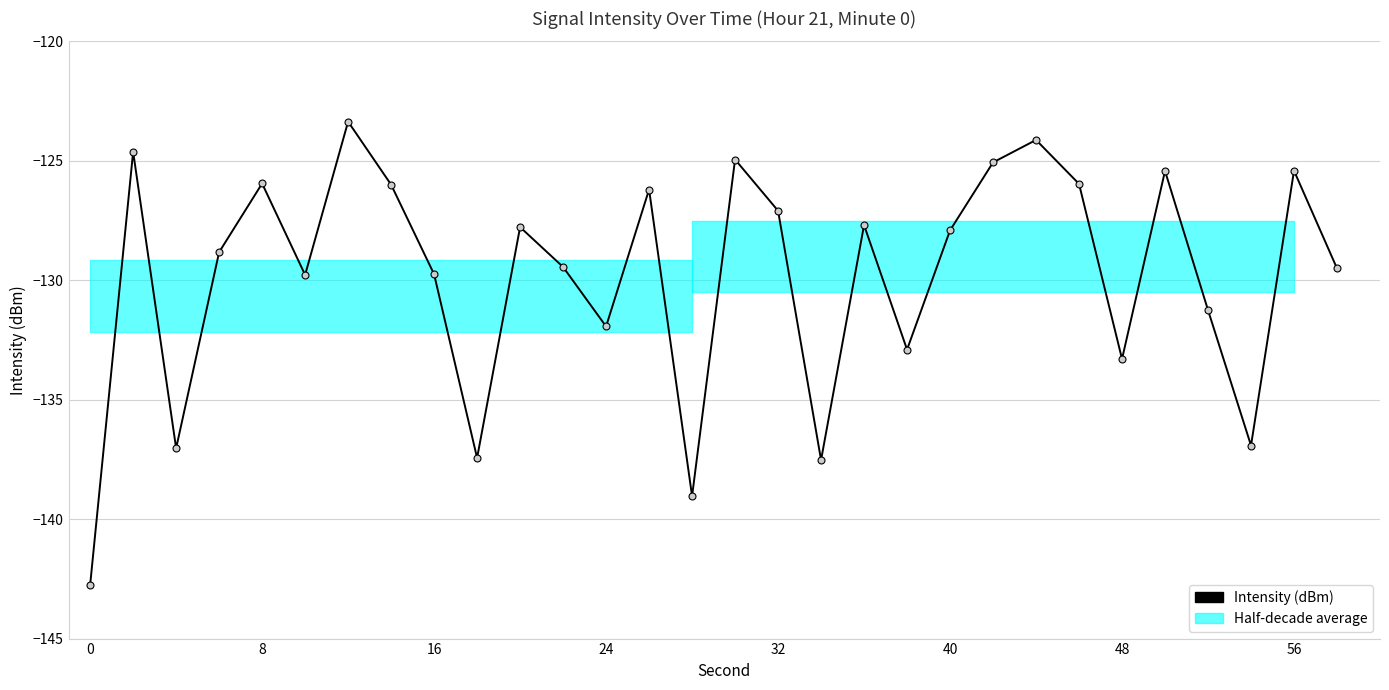

How many points are higher than both their immediate neighbors (excluding endpoints)?

10